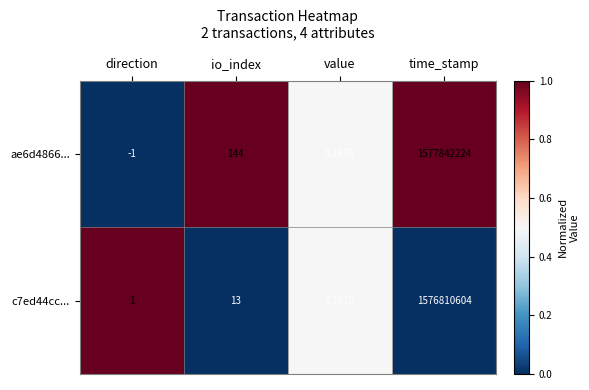

At which category is the sum across all series the highest?

time_stamp